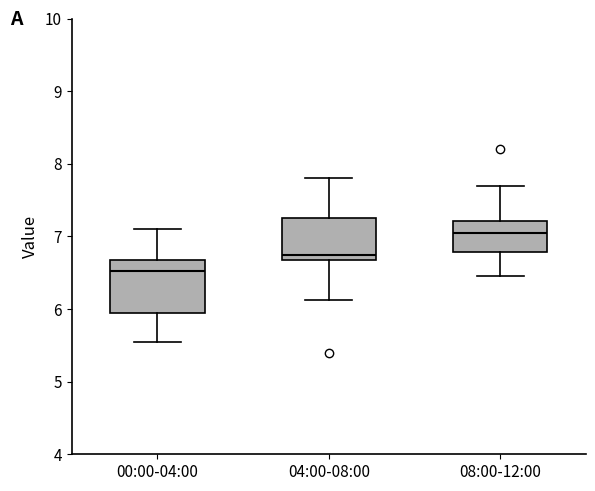

Which box's median line is the highest?

08:00-12:00